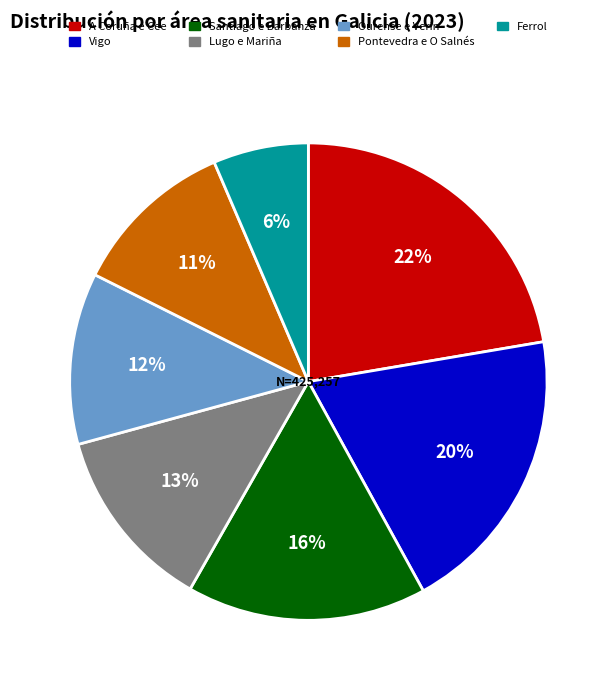

What percentage is the A Coruña e Cee slice, to the nearest percent?

22%